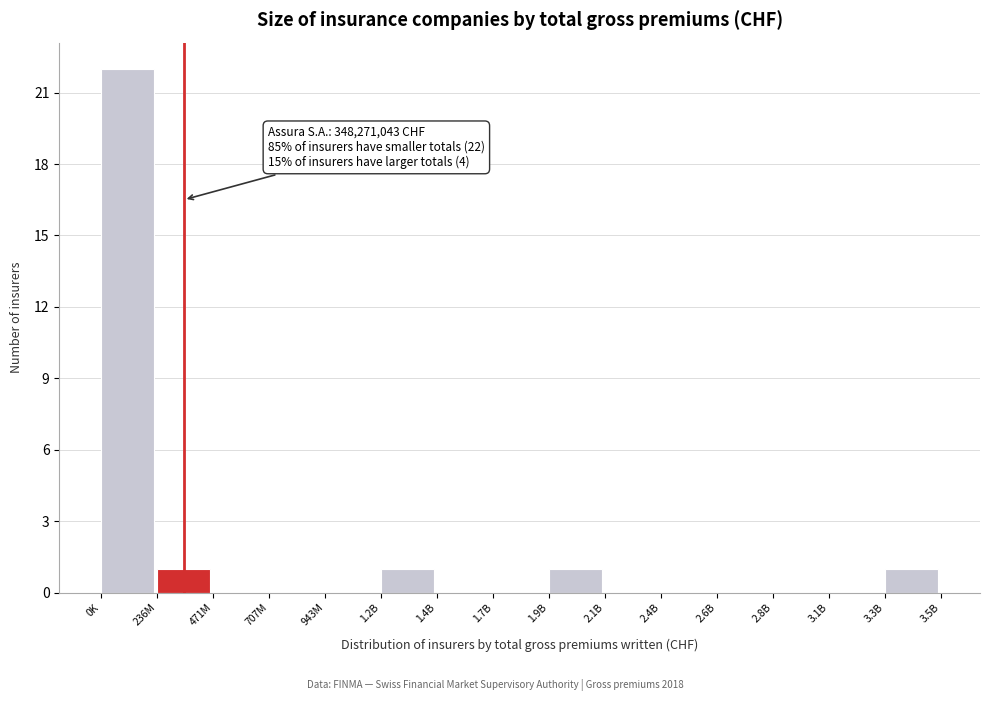

Reading left to right, list all the values displayed in this chart.

0K=22	236M=1	471M=0	707M=0	943M=0	1.2B=1	1.4B=0	1.7B=0	1.9B=1	2.1B=0	2.4B=0	2.6B=0	2.8B=0	3.1B=0	3.3B=1